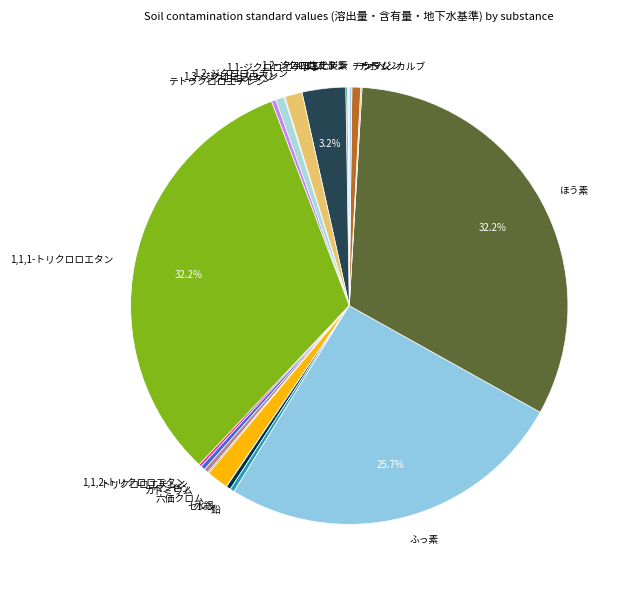

Does any single category account for the majority?

No